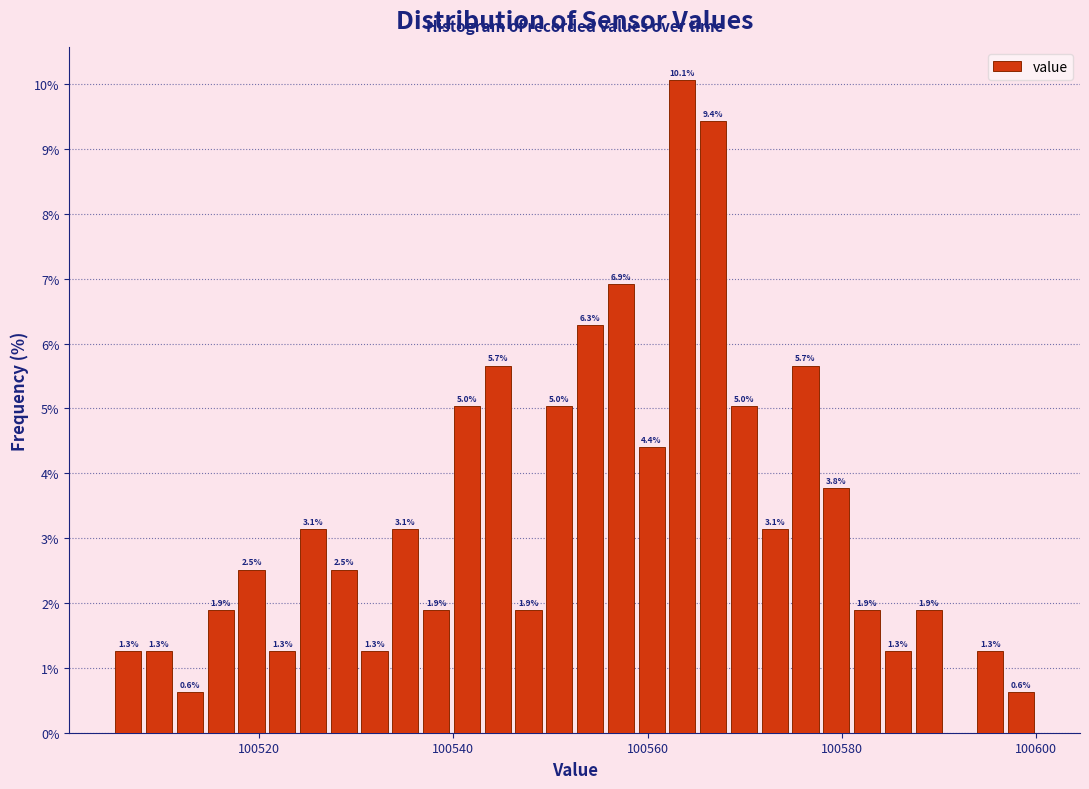

Around what value on the x-axis is the tallest bar? Give the approximate position of its centre, as read against the axis.

100564